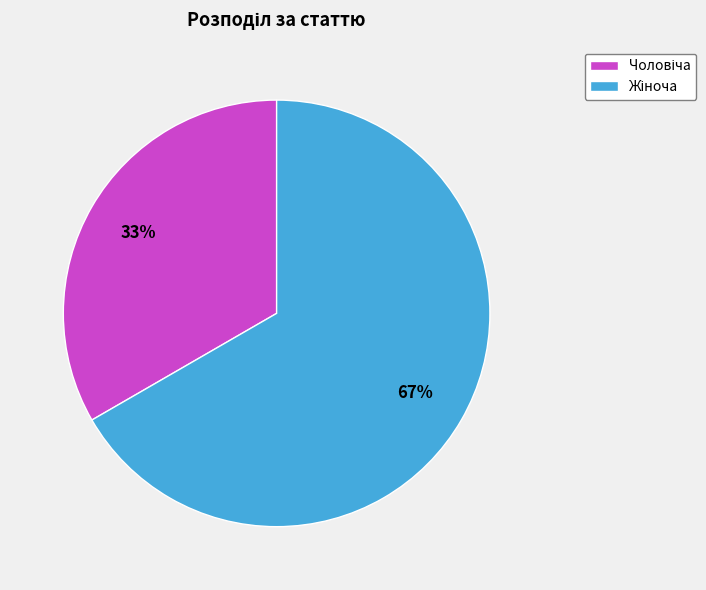

Is there any slice that represents more than half of the pie?

Yes